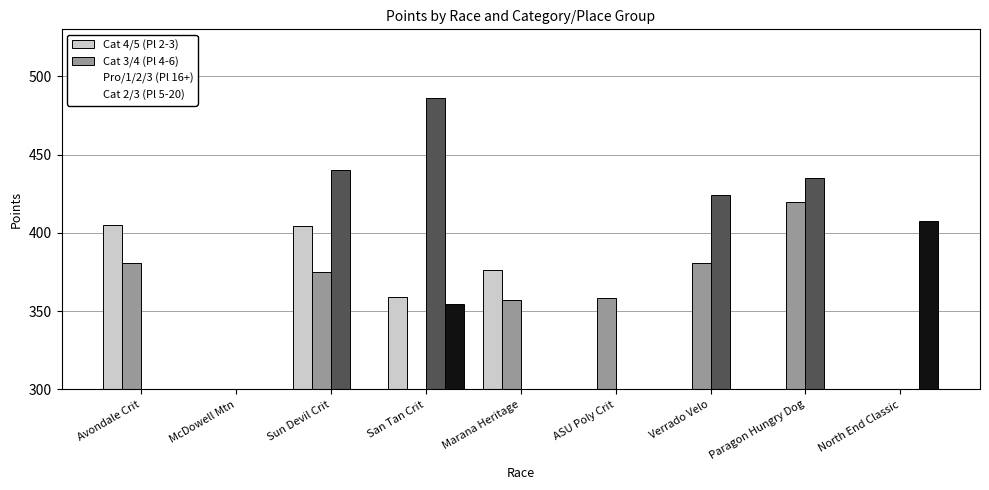

What is the spread (max minus min) of values at ASU Poly Crit?

358.5